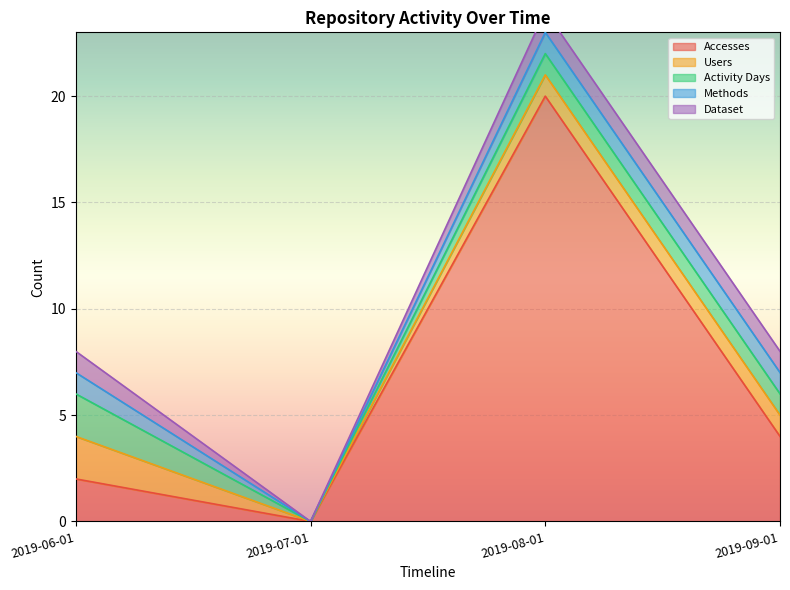

Which series has the largest range (max minus min)?

Accesses